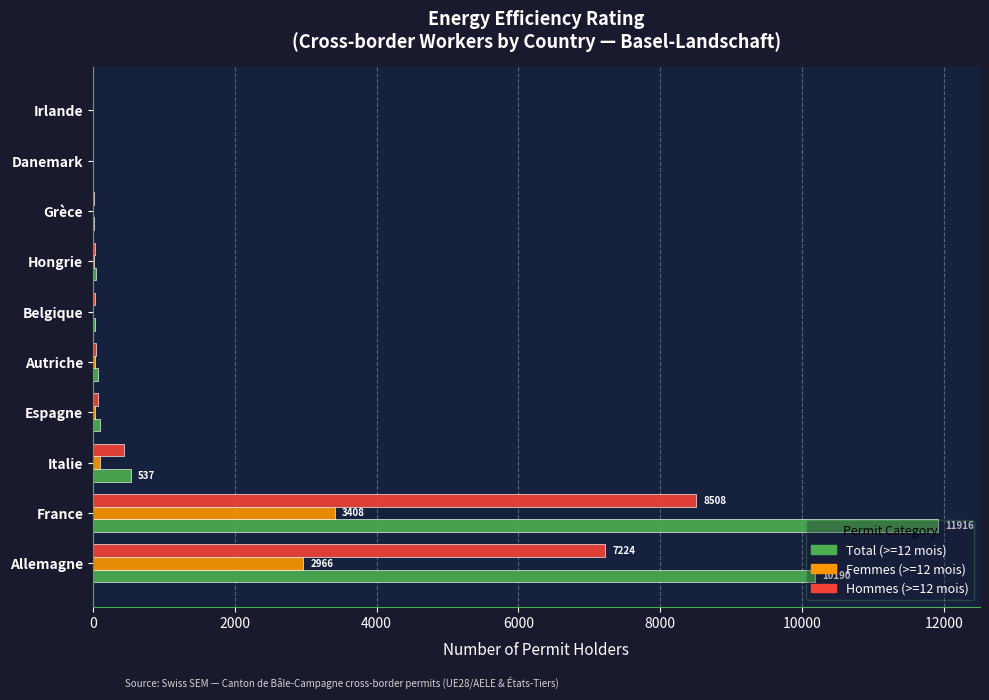

What is the sum of all Total (>=12 mois) values?

22903